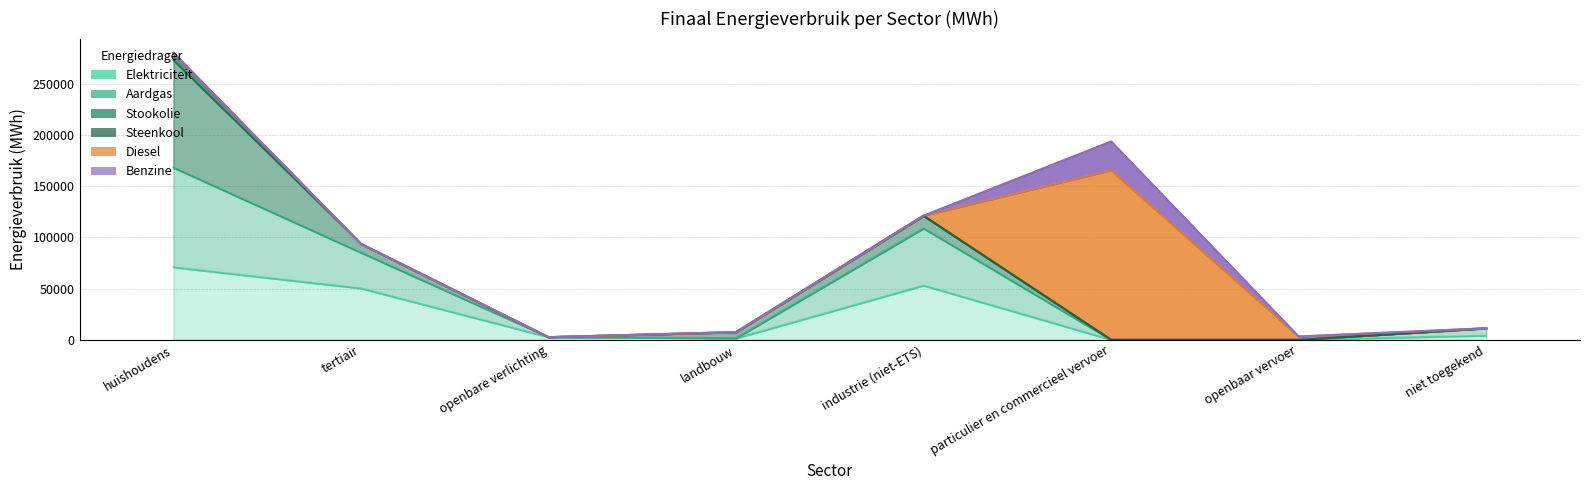

How many lines are shown in the chart?

6